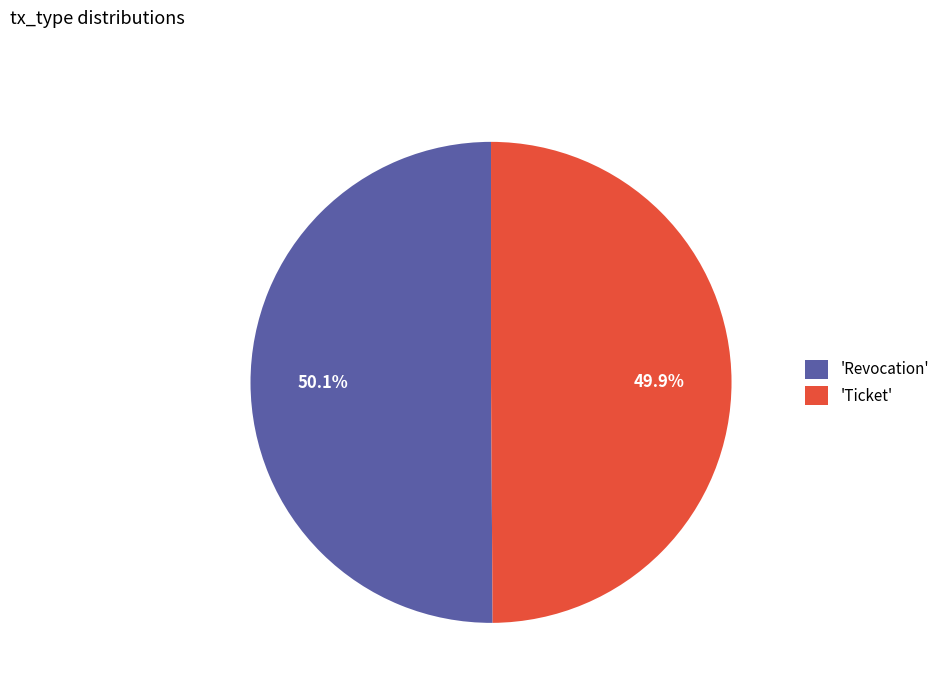

How much of the chart is everything except 'Revocation'?

49.9%